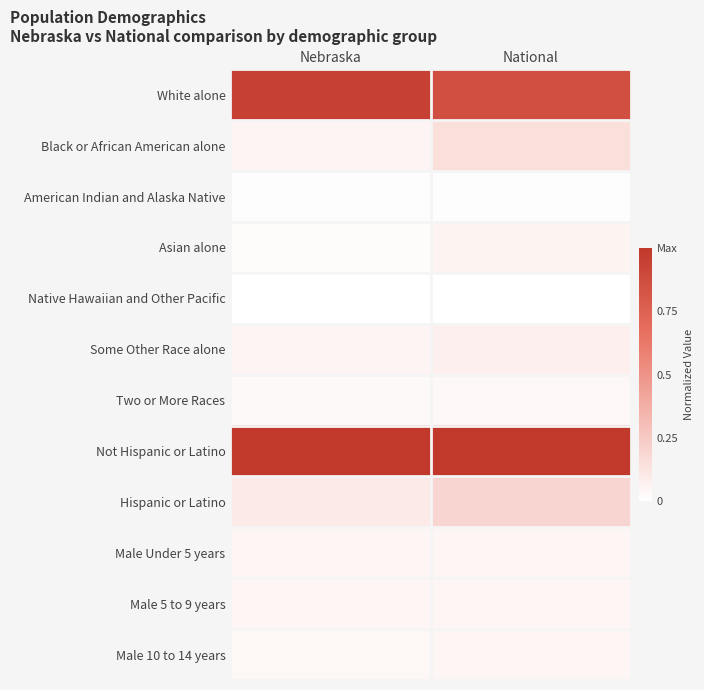

Between Nebraska and National, which is larger?

Nebraska